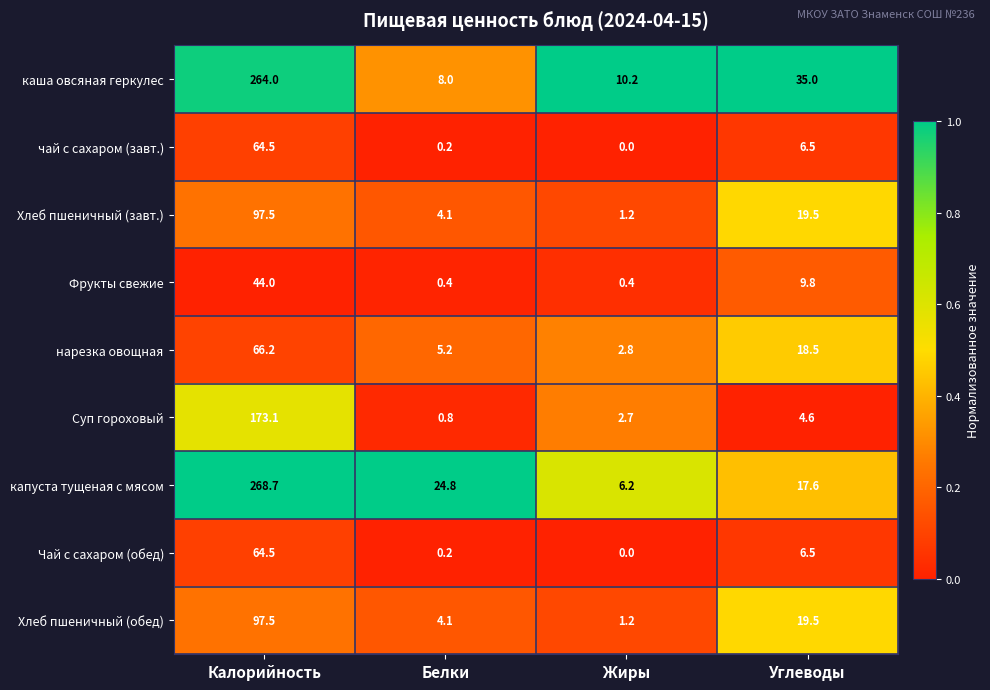

At how many categories does at least one series exceed 0?

4